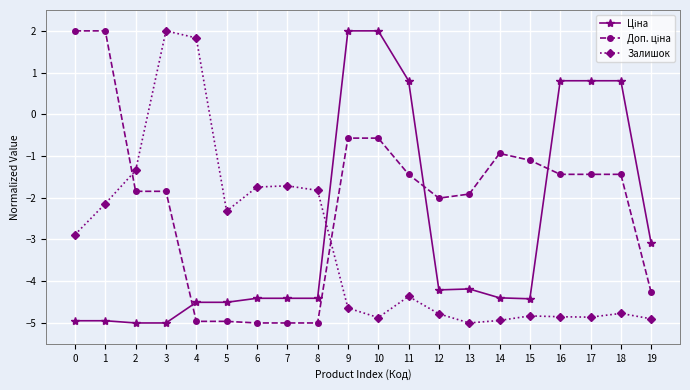

What is the greatest value displayed?

2.0